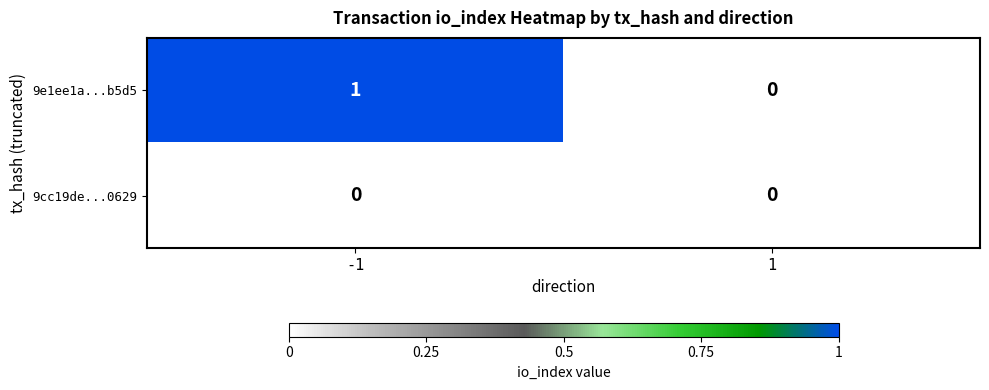

Which series changed the most between -1 and 1?

9e1ee1a...b5d5